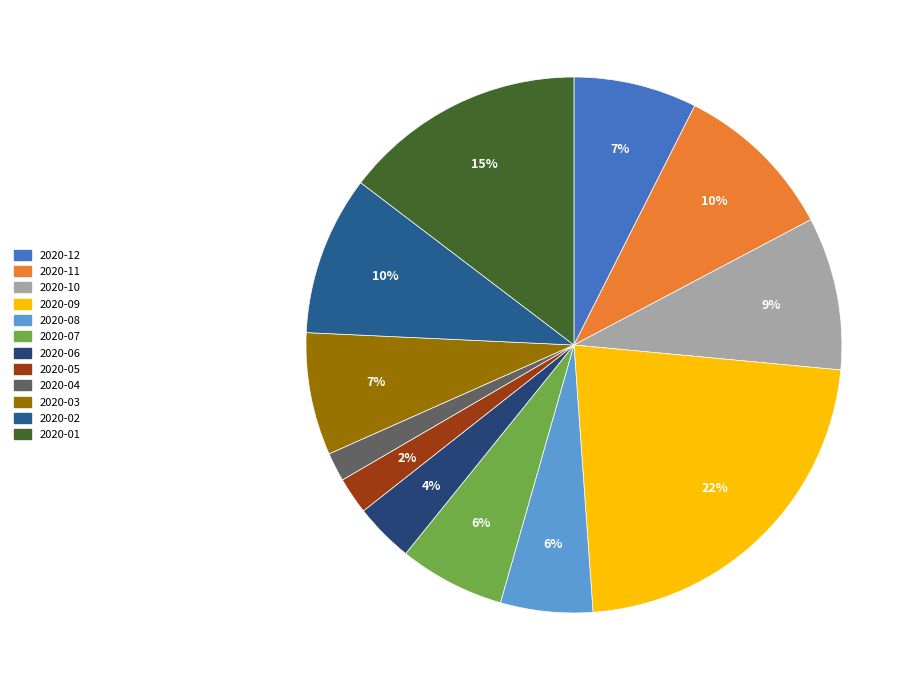

Is the sum of 2020-09 and 2020-04 greater than half?

No